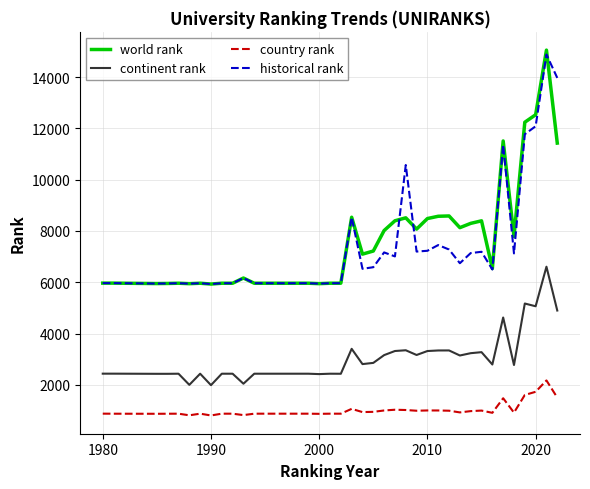

What are all the series names shown in the legend?

world rank, continent rank, country rank, historical rank